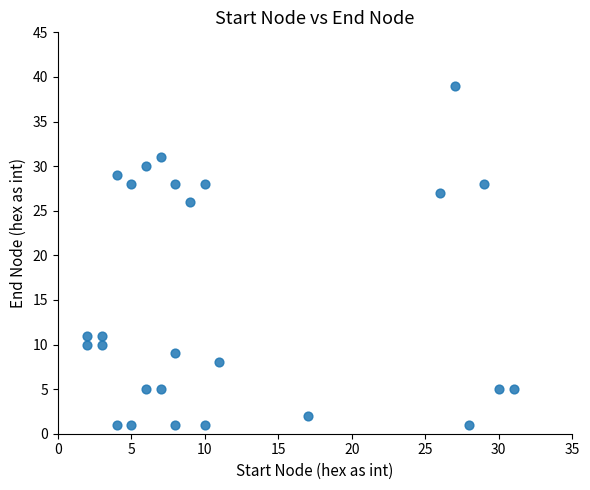

What is the range of Y values (max minus min)?

38